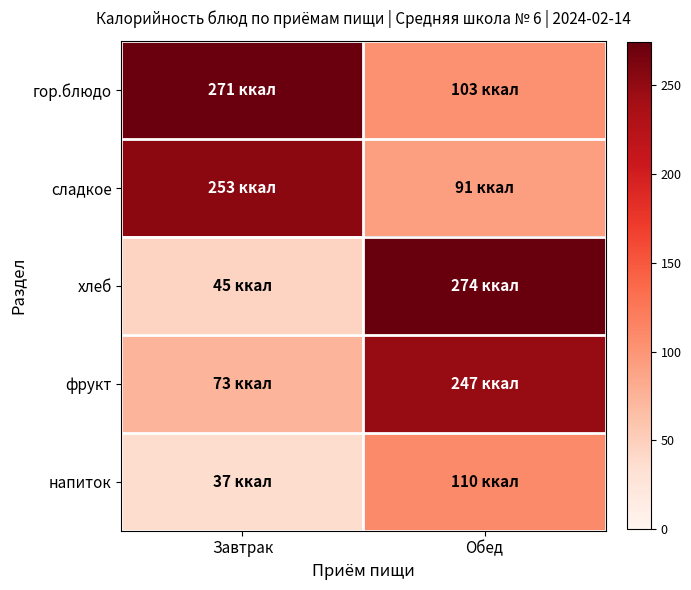

Reading left to right, extract all data points from this chart.

гор.блюдо: Завтрак=271	Обед=103
сладкое: Завтрак=253	Обед=91
хлеб: Завтрак=45	Обед=274
фрукт: Завтрак=73	Обед=247
напиток: Завтрак=37	Обед=110